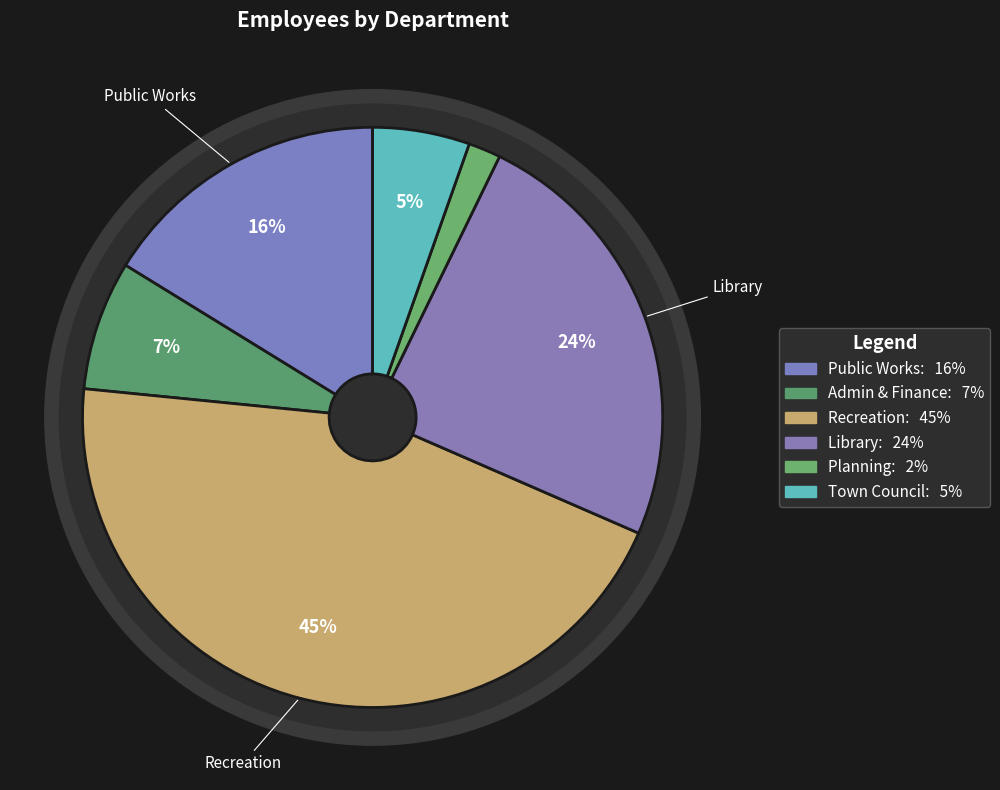

Is there a majority slice in this chart?

No